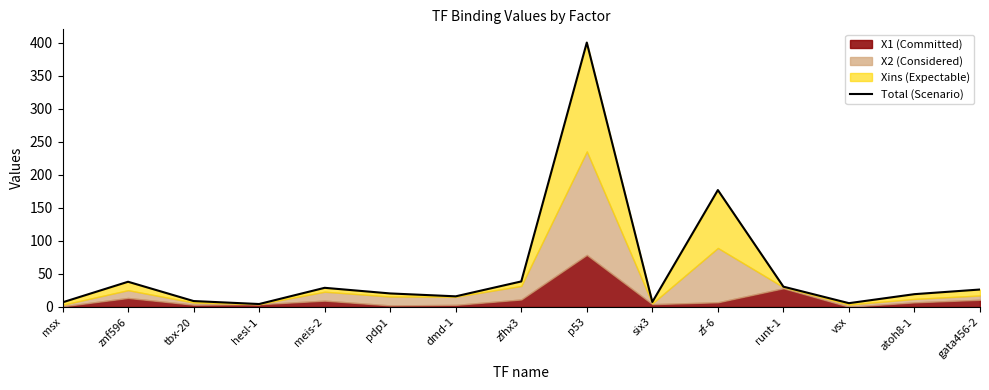

List the labels in order of value, smallest first.

hesl-1, vsx, msx, six3, tbx-20, dmd-1, atoh8-1, pdp1, gata456-2, meis-2, runt-1, znf596, zfhx3, zf-6, p53